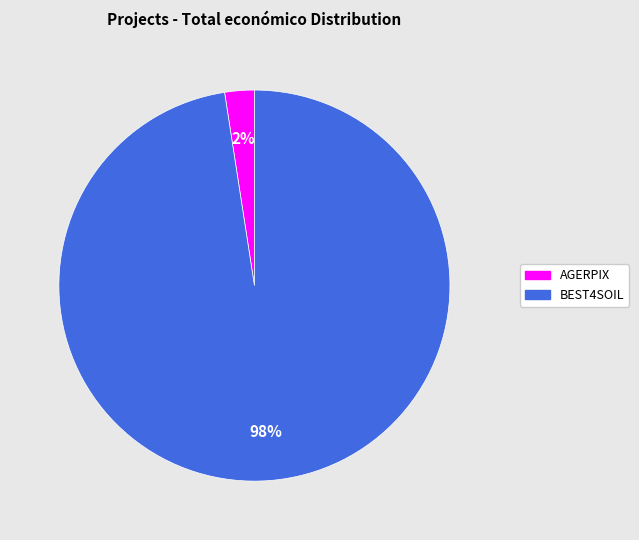

Does any single category account for the majority?

Yes